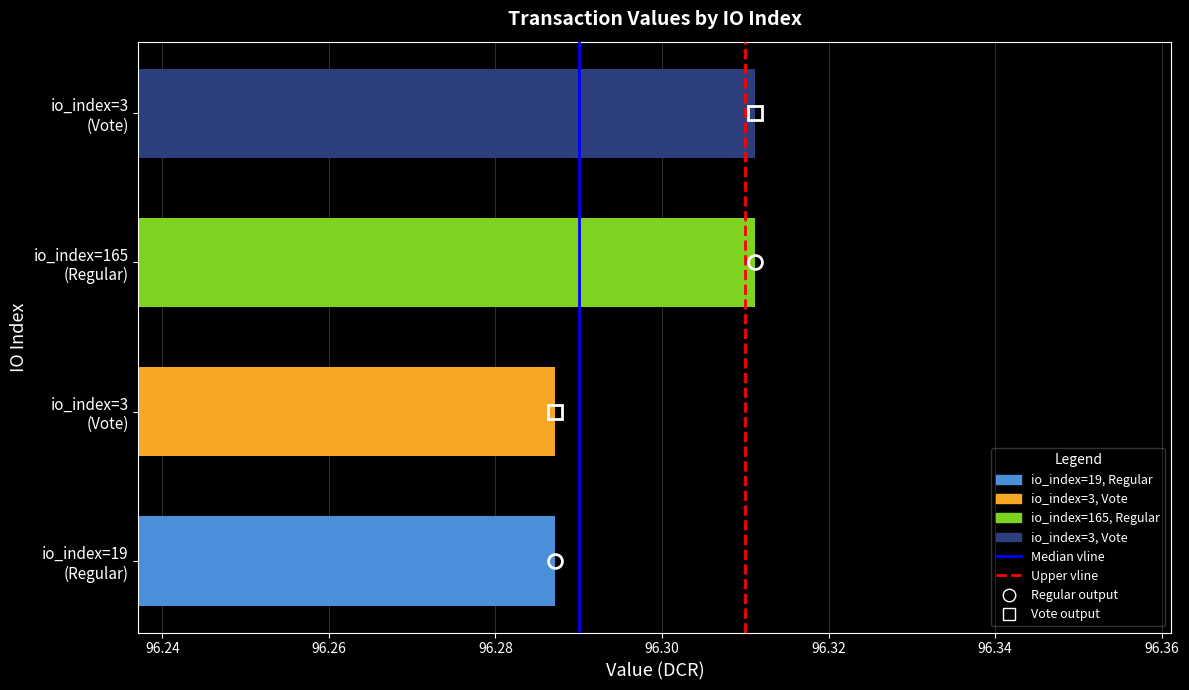

How many distinct data groups are displayed?

1